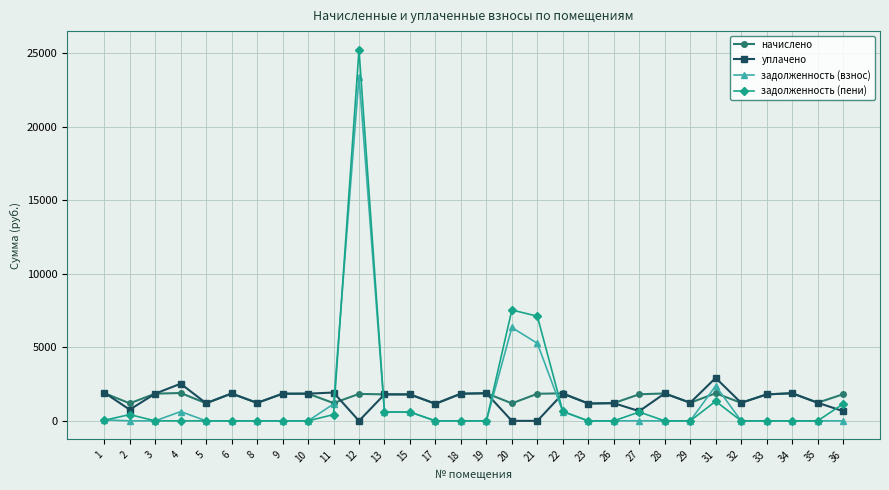

What is the sum of the уплачено values at 5 and 23?

2378.1